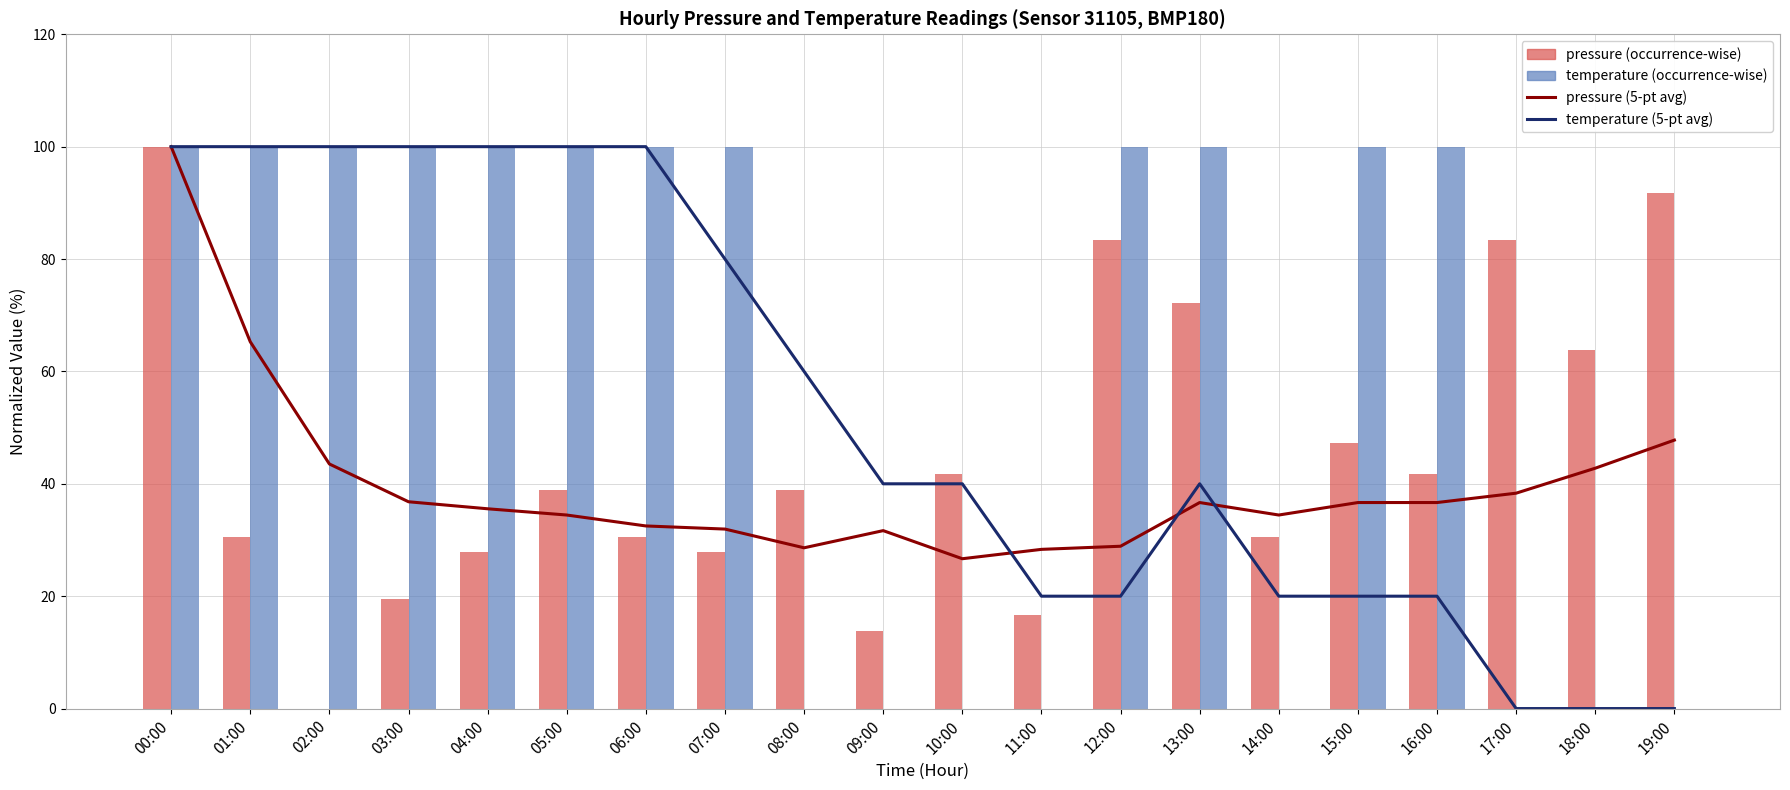

How many values in the pressure (occurrence-wise) series are below 38?

9